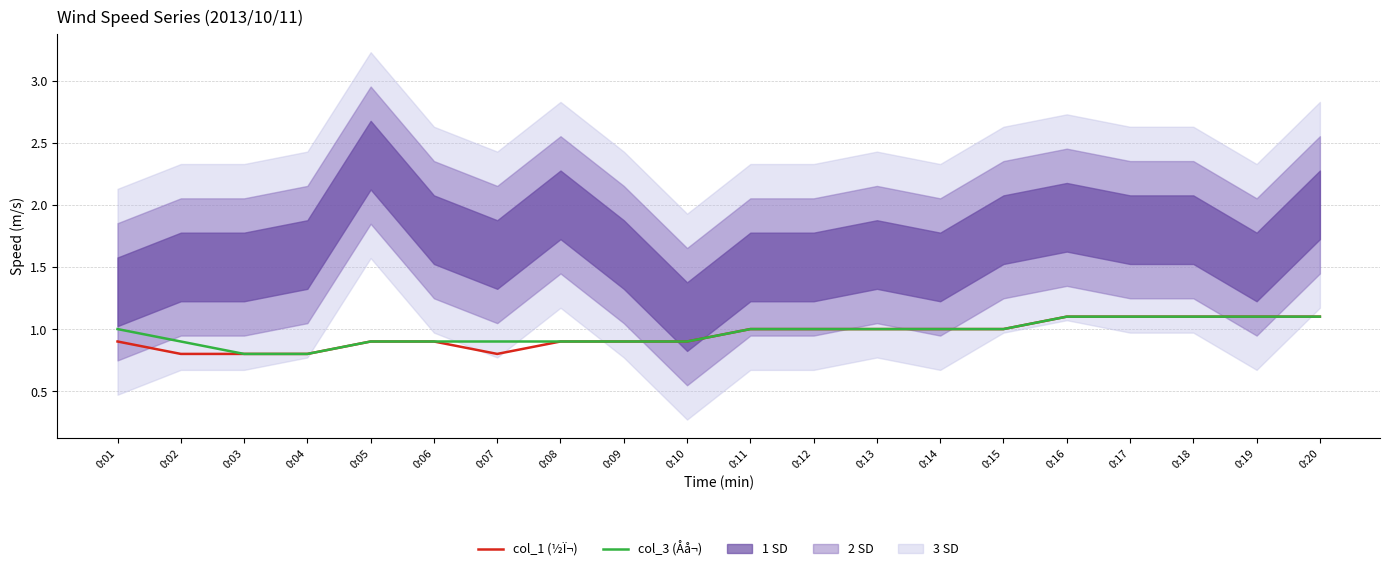

Which series has the largest total across all categories?

col_3 (Åå¬)